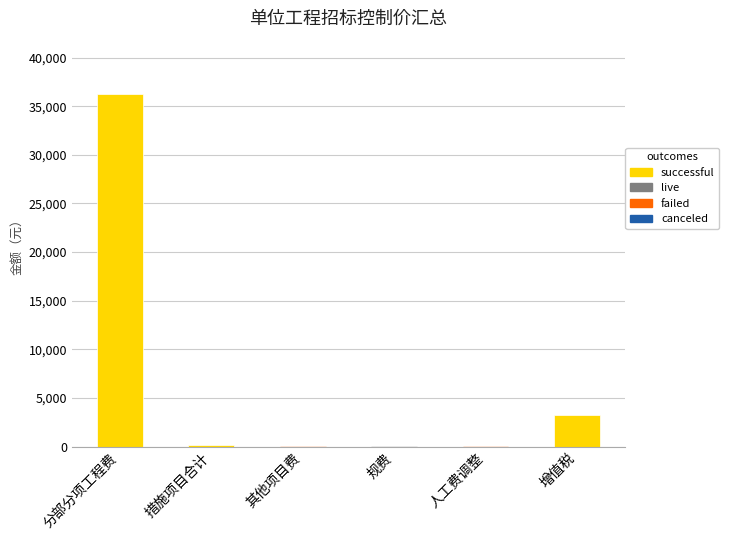

How many data points does each series have?

6